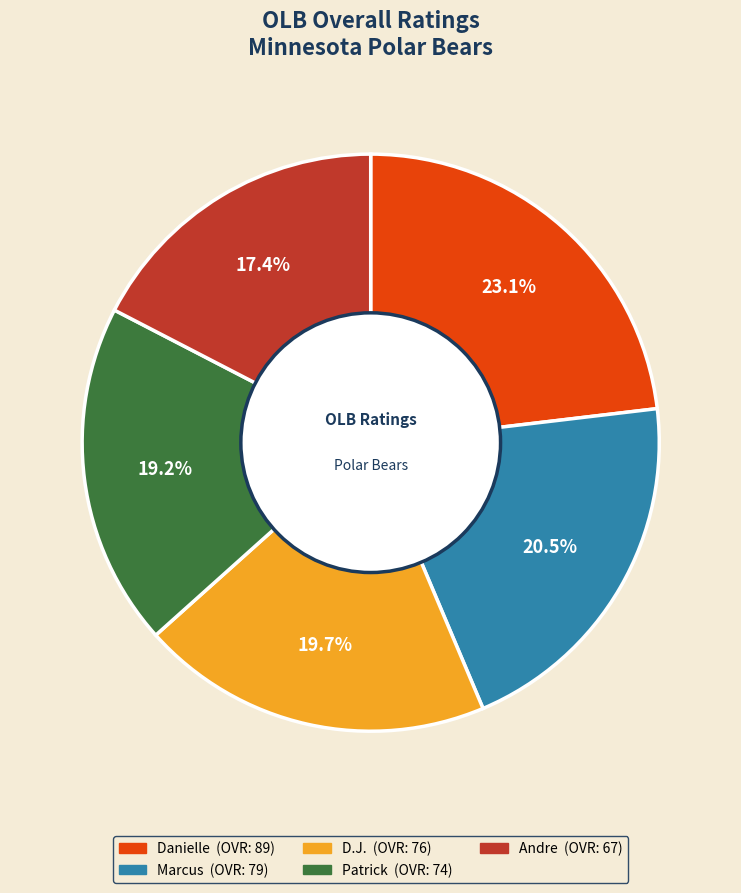

Which category has the smallest portion of the pie?

Andre